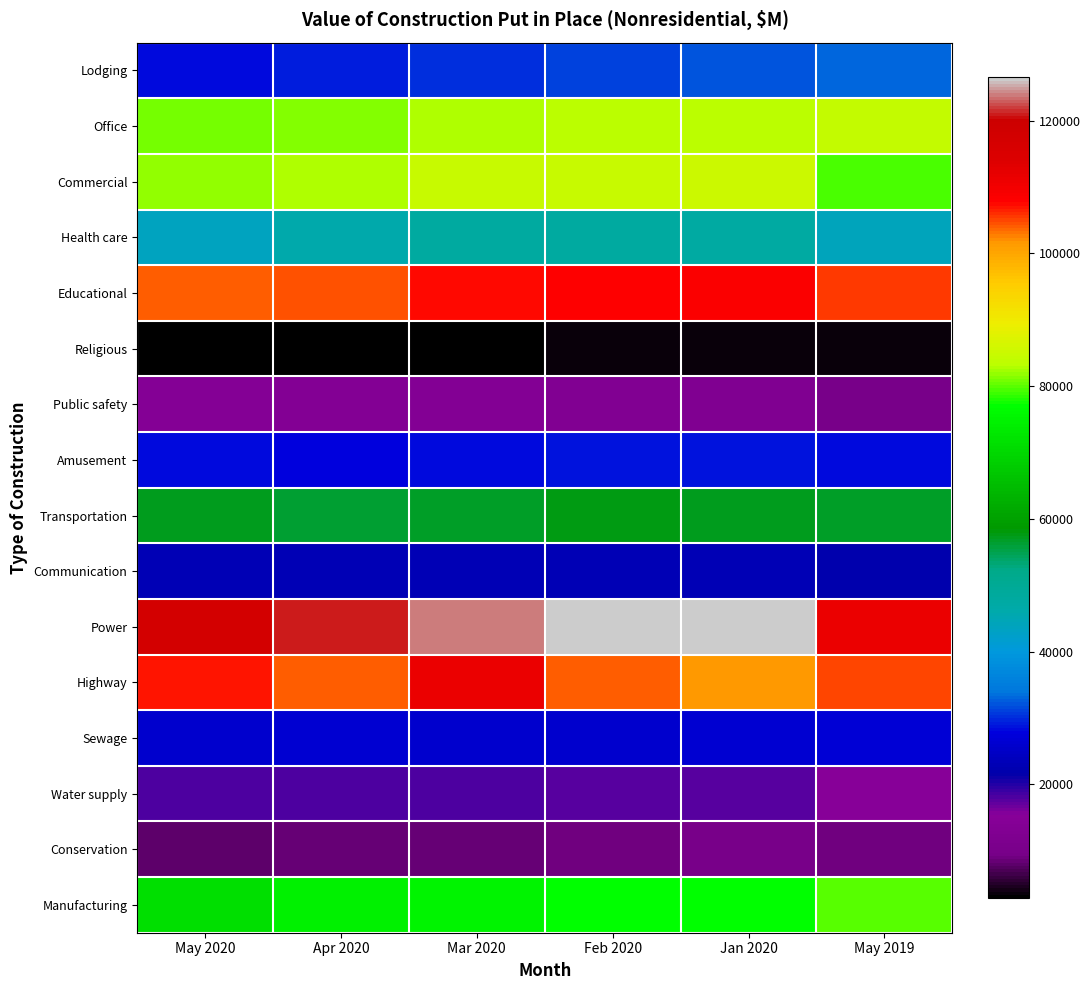

What is the total value across all series at Jan 2020?

840994